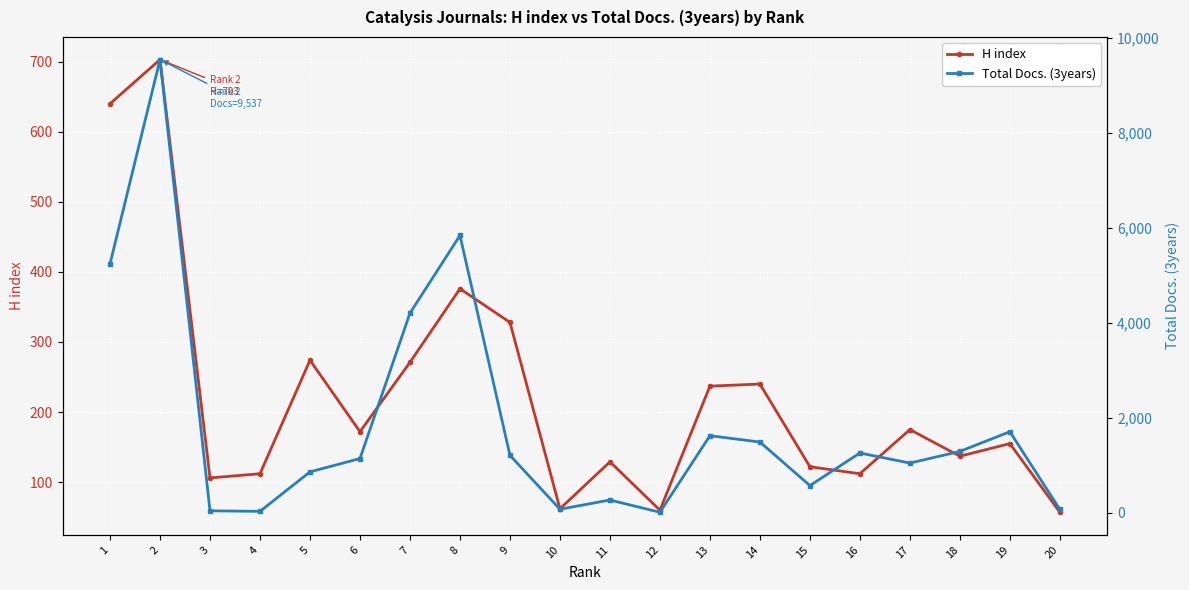

What is the sum of all H index values?

4468